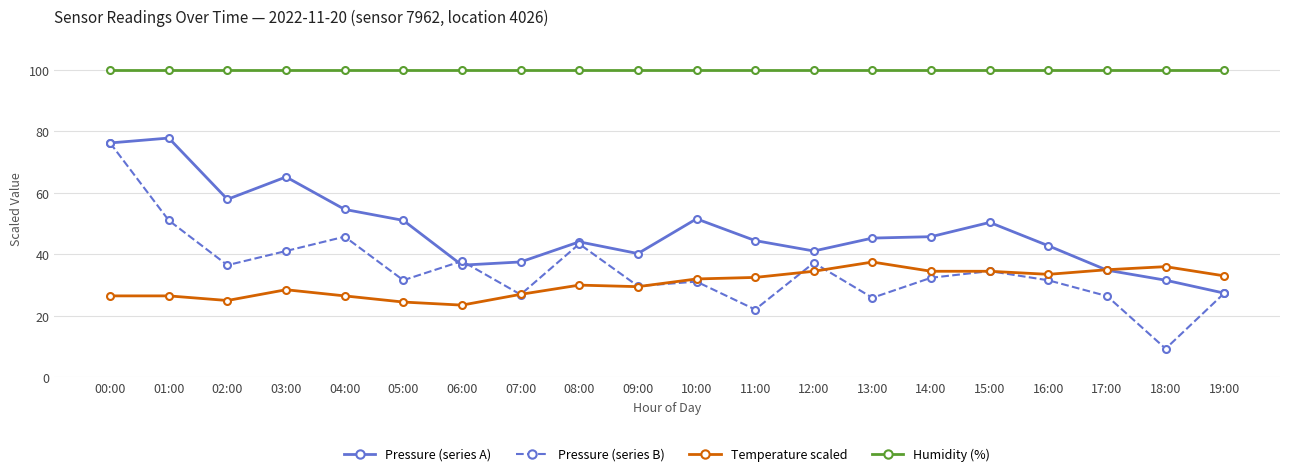

What is the lowest value of the Pressure (series A) series?

27.4